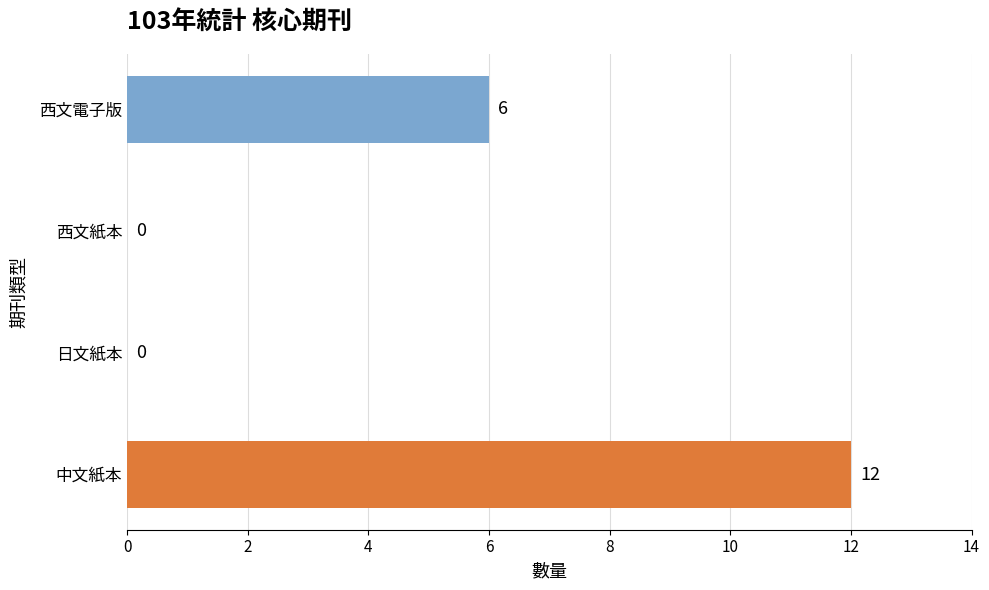

Reading bottom to top, extract all data points from this chart.

中文紙本=12	日文紙本=0	西文紙本=0	西文電子版=6